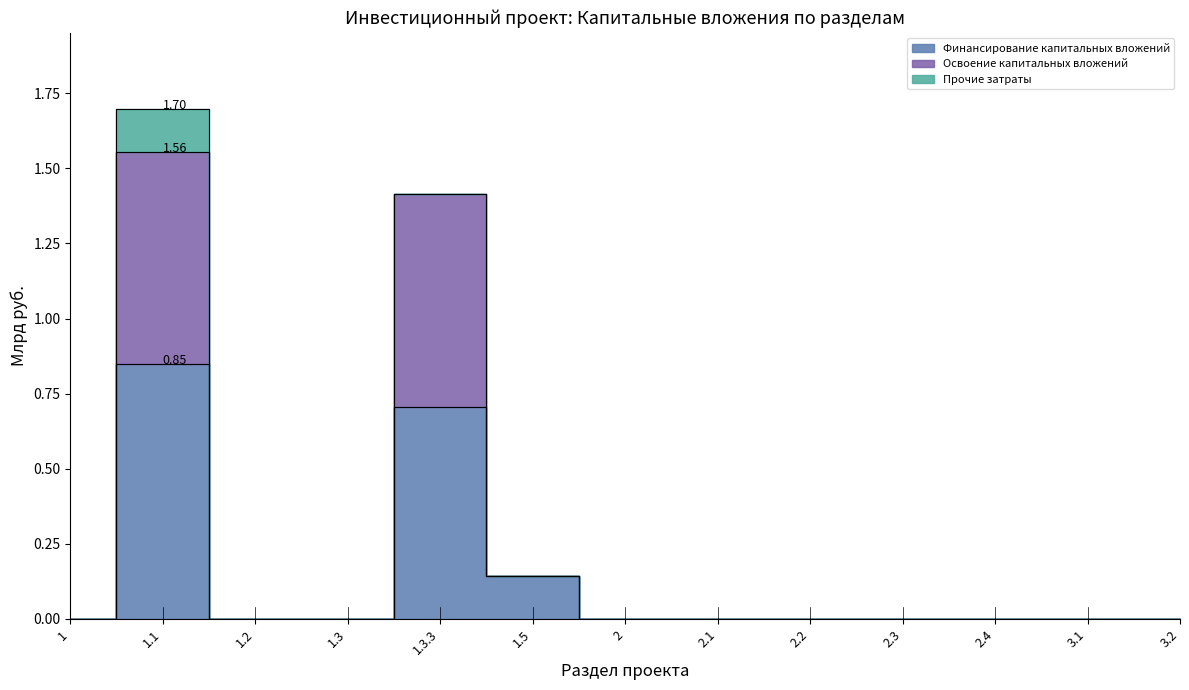

At how many categories does at least one series exceed 1?

2